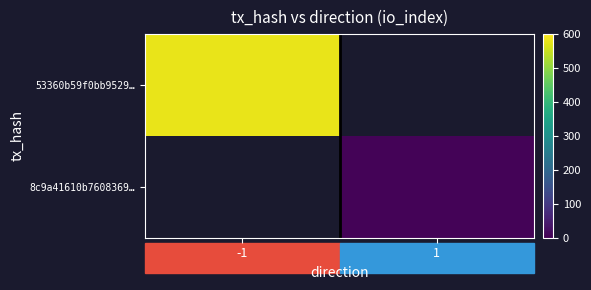

Count the number of data series in this chart.

2